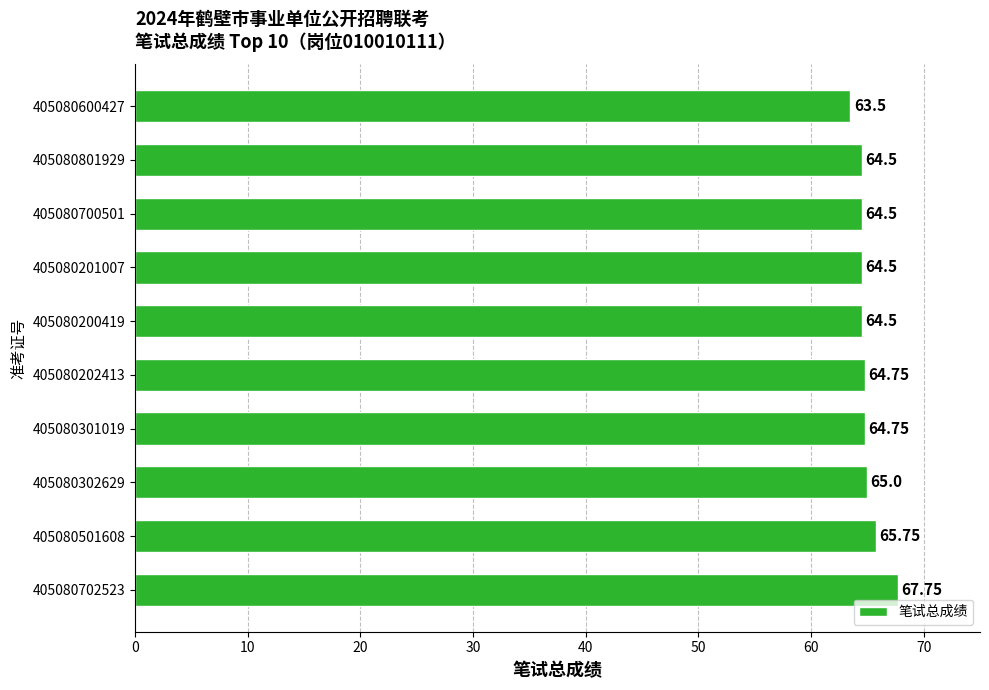

What is the sum of the values at 405080302629 and 405080301019?

129.8